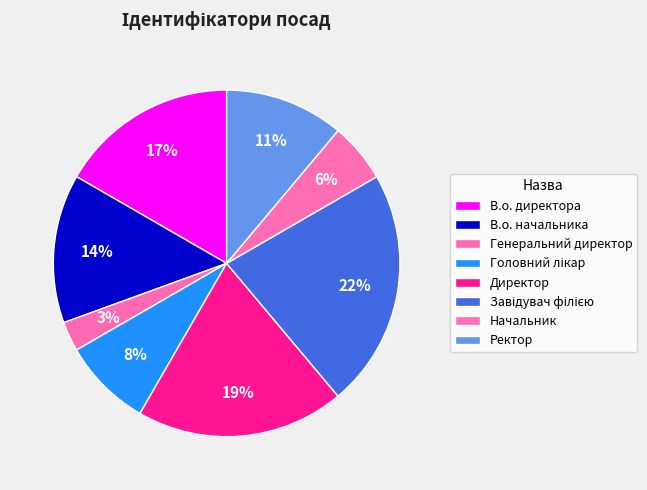

What is the total percentage of В.о. начальника and Ректор?

25.0%